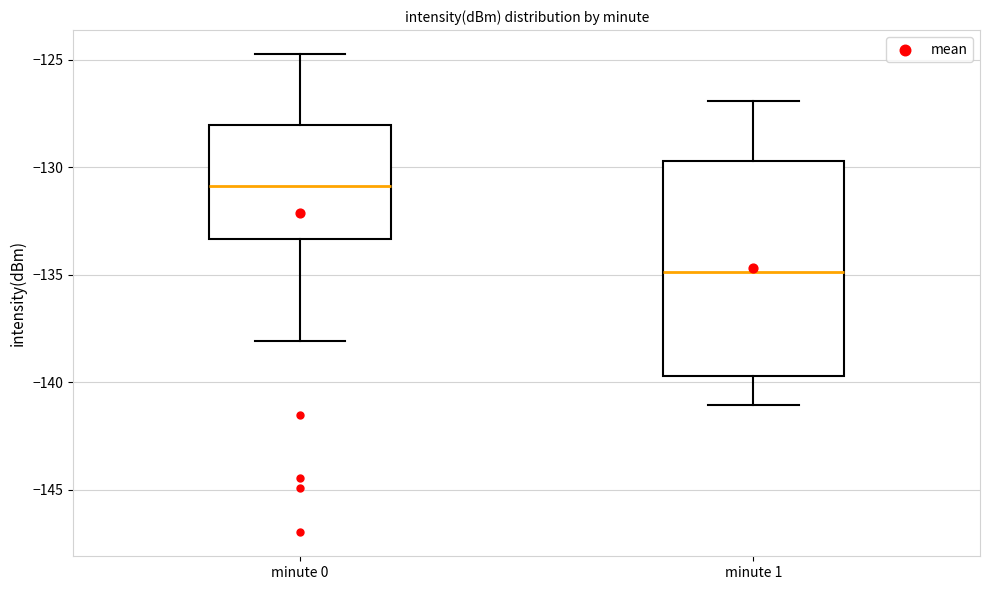

Where is the upper edge of the box for minute 1 on the y-axis? The values are not printed on the chart, so give them approximately, as read against the axis.

-129.5